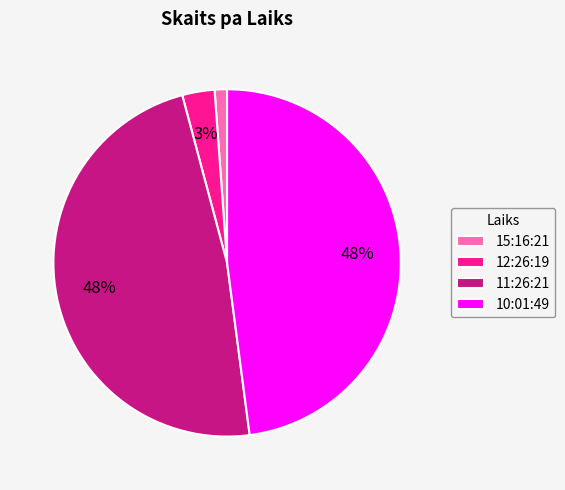

To the nearest percent, what percentage of the pie is 10:01:49?

48%